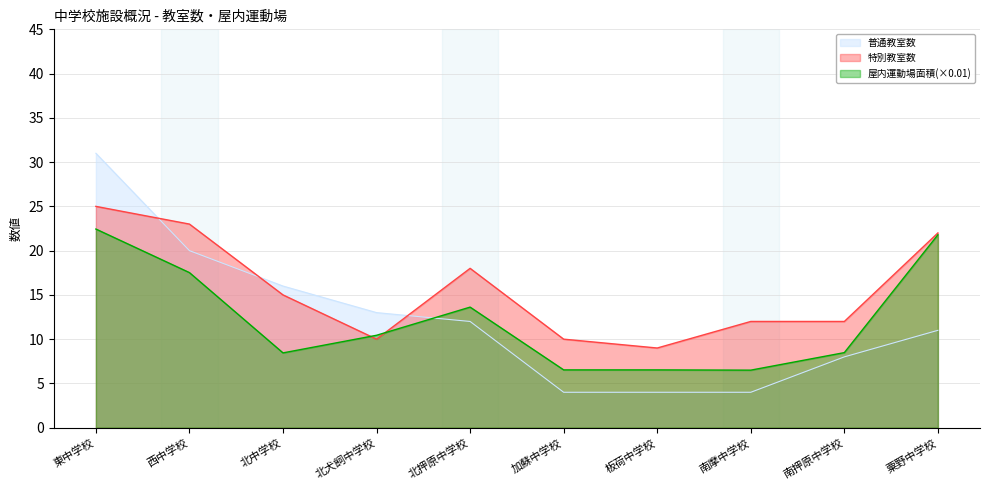

Which category has the highest value in the 特別教室数 series?

東中学校